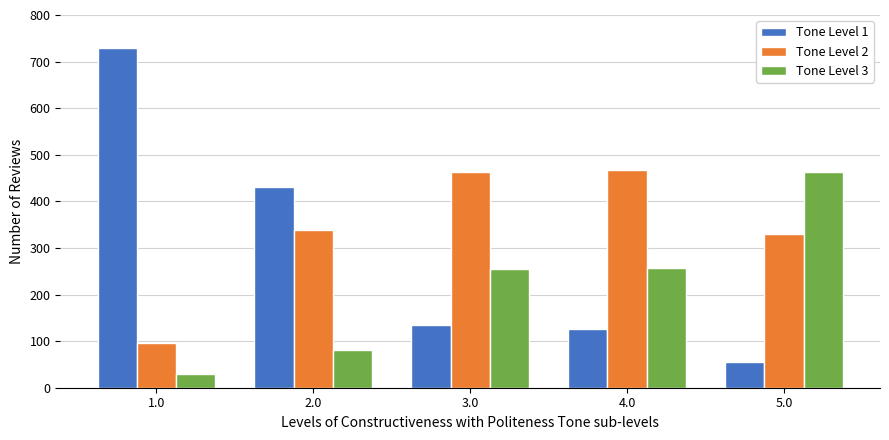

What is the value of the Tone Level 2 bar at the 4th from the left?

468